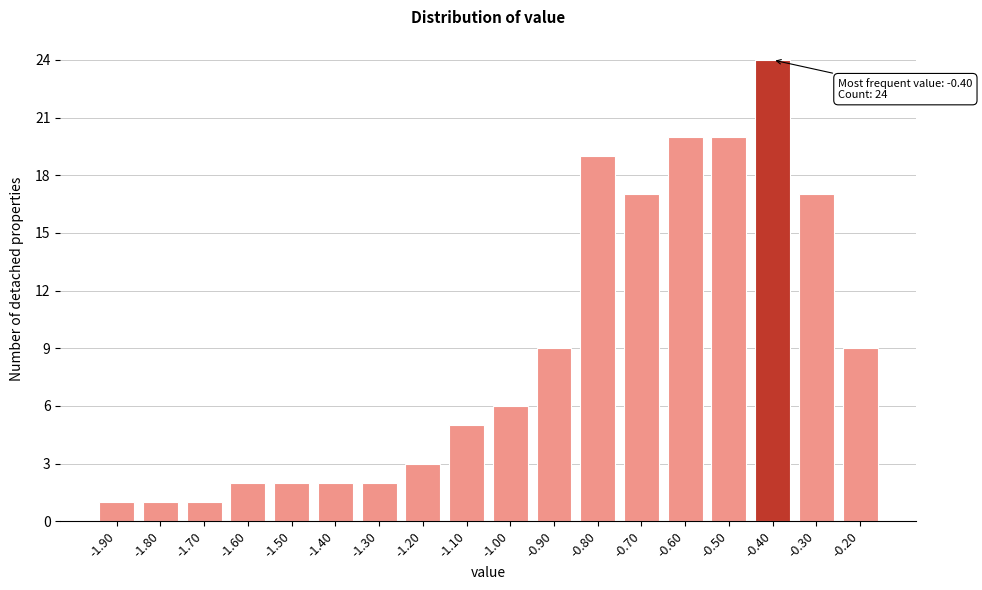

Which range on the x-axis has the tallest bar?

-0.45 to -0.35